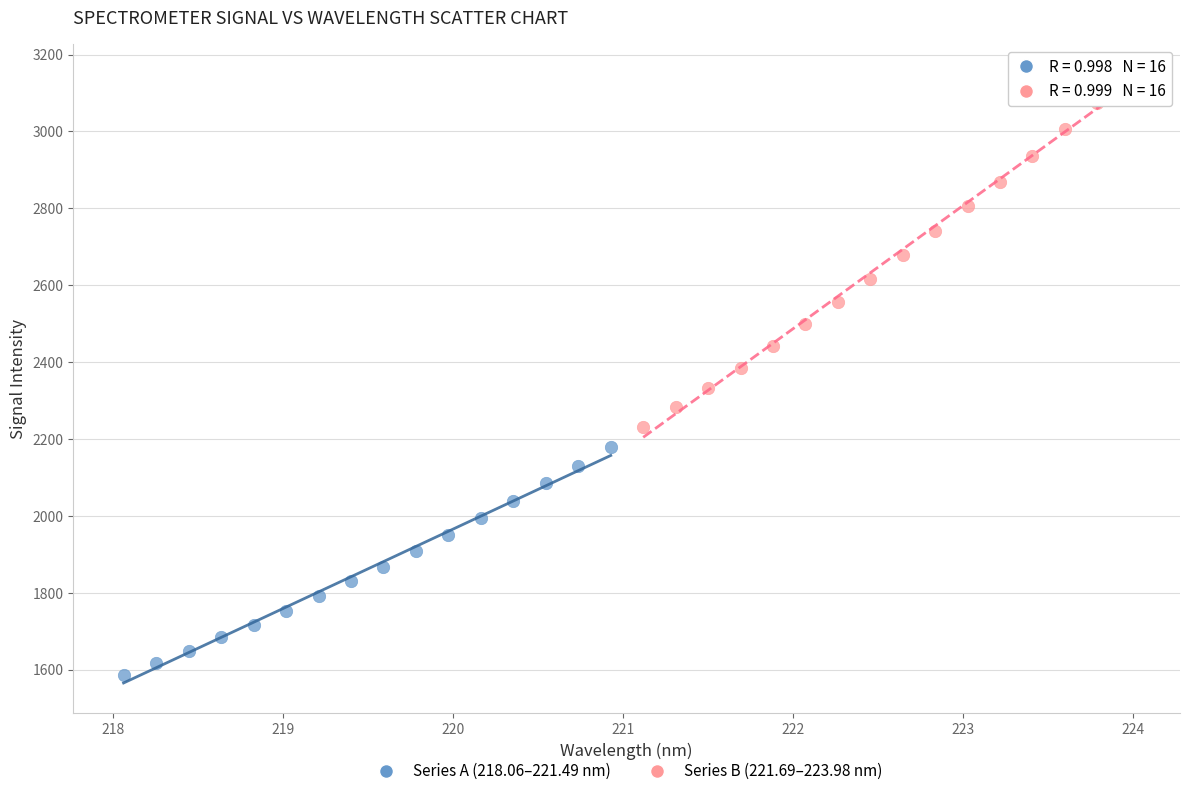

Which series has the widest spread of Y values?

Series B (221.69–223.98 nm)